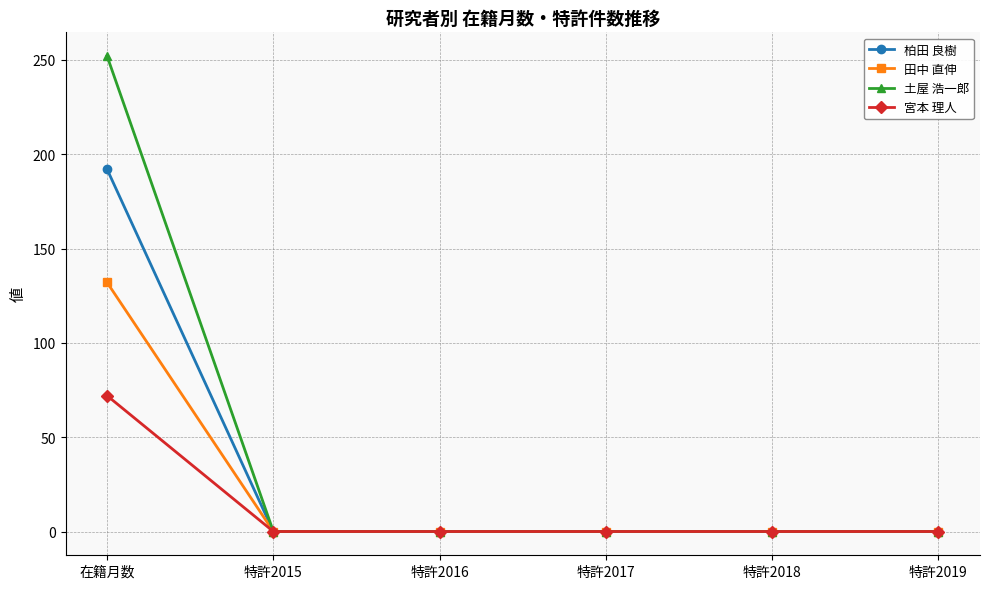

The 田中 直伸 series shows 0 at 特許2018. True or false?

True